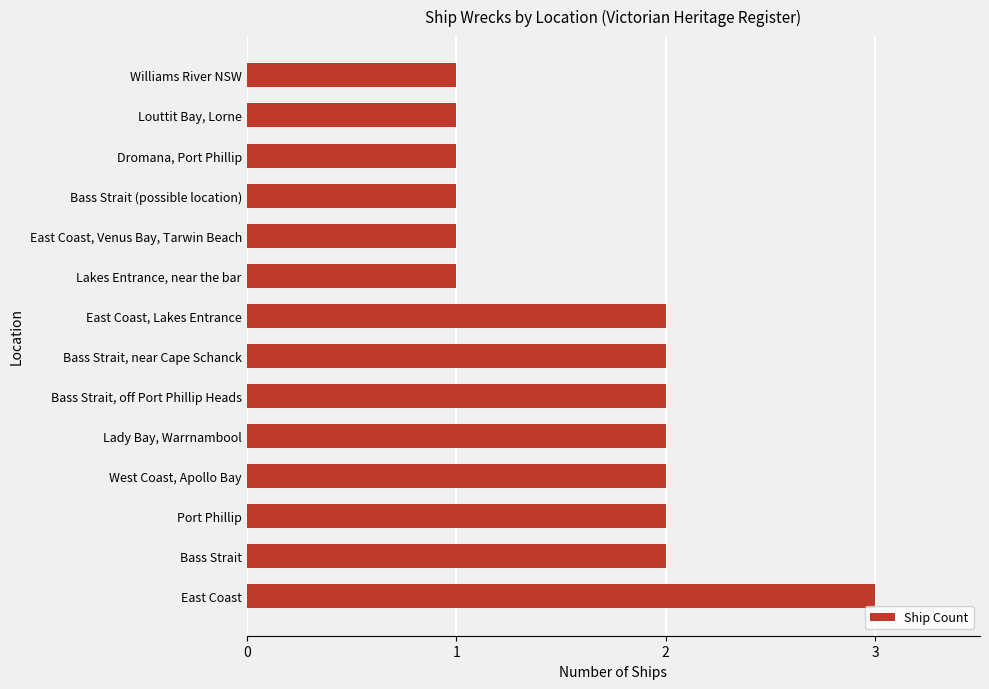

Read the value at East Coast.

3